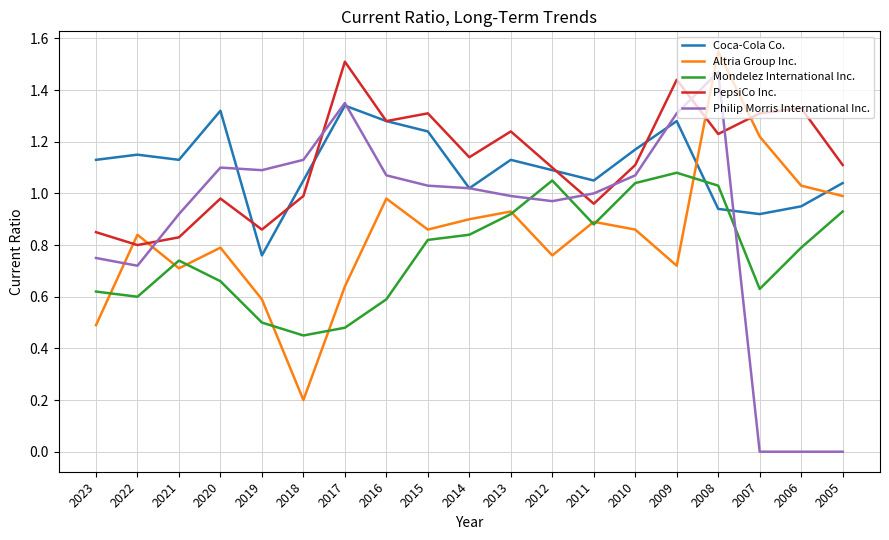

Does the chart have visible grid lines?

Yes